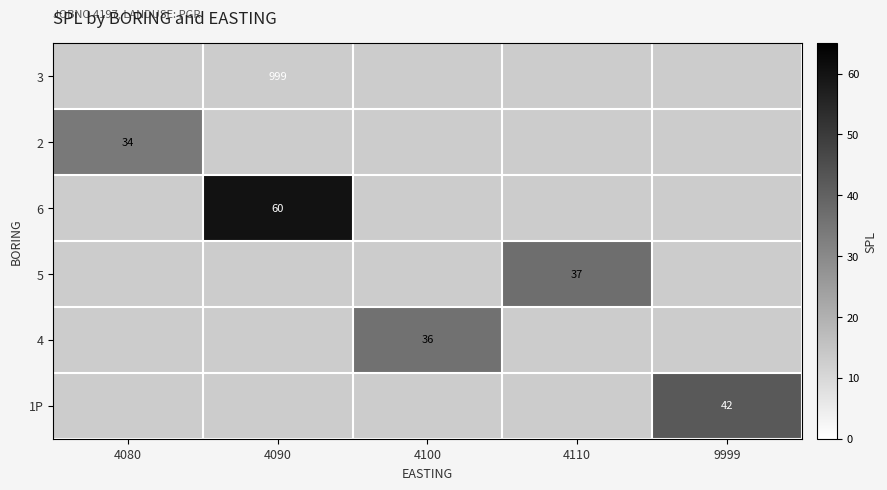

Is it true that row_4 equals 11.3 at 4100?

False